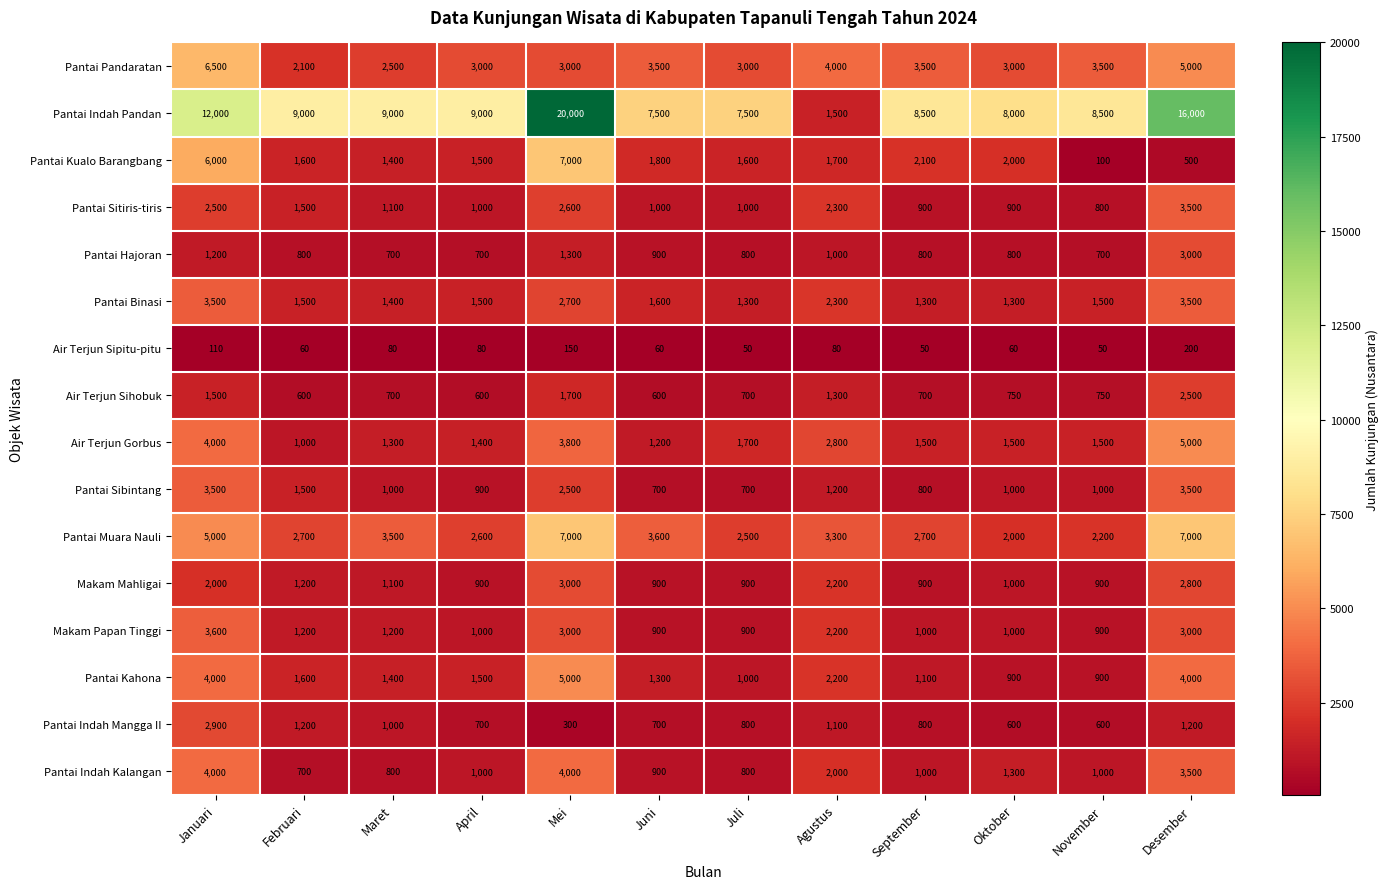

At which label does Air Terjun Sipitu-pitu first exceed 80?

Januari